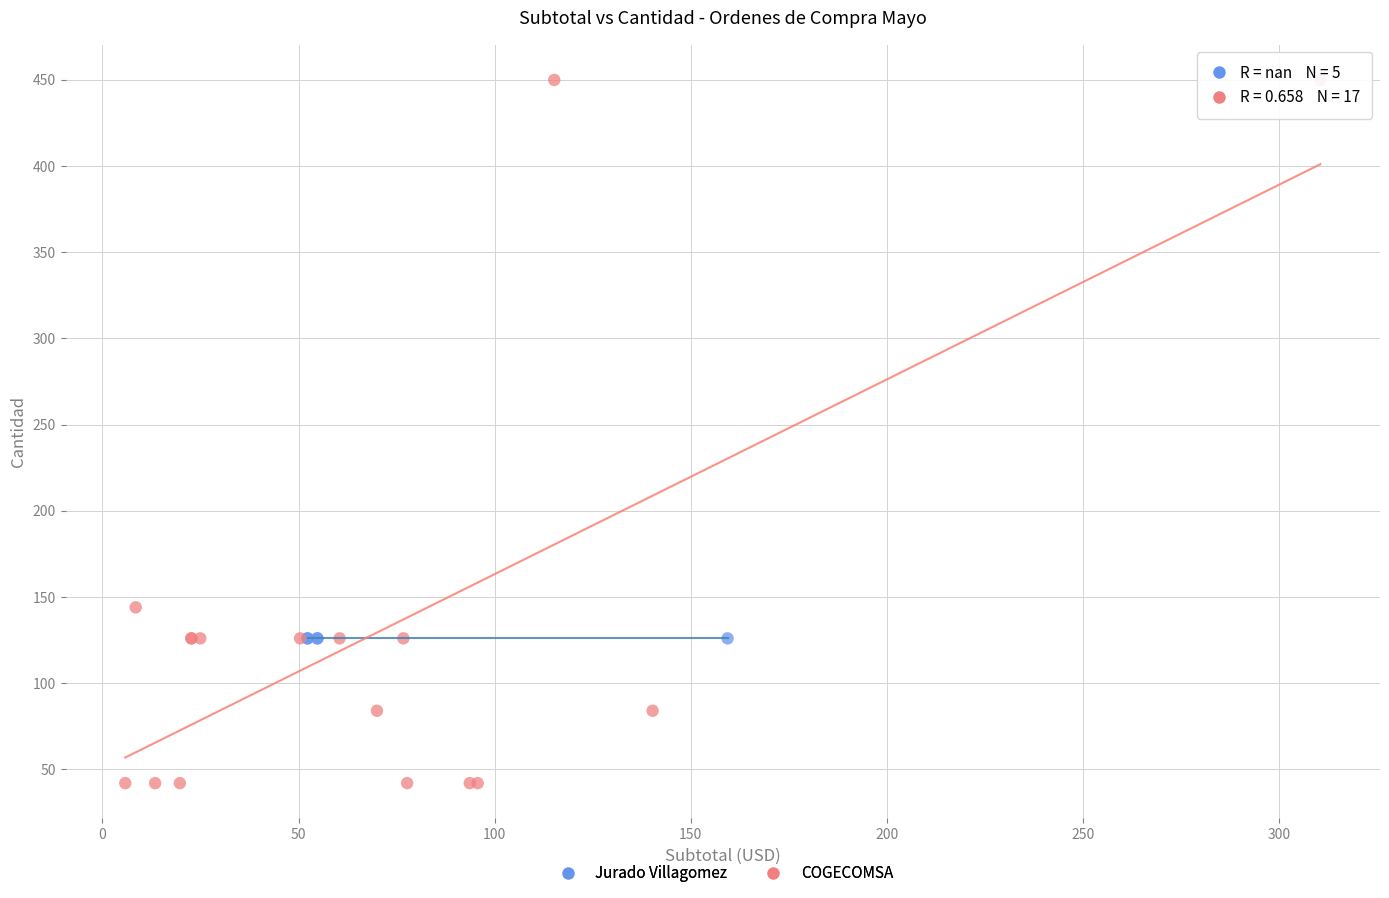

Which series contains the highest Y value?

COGECOMSA